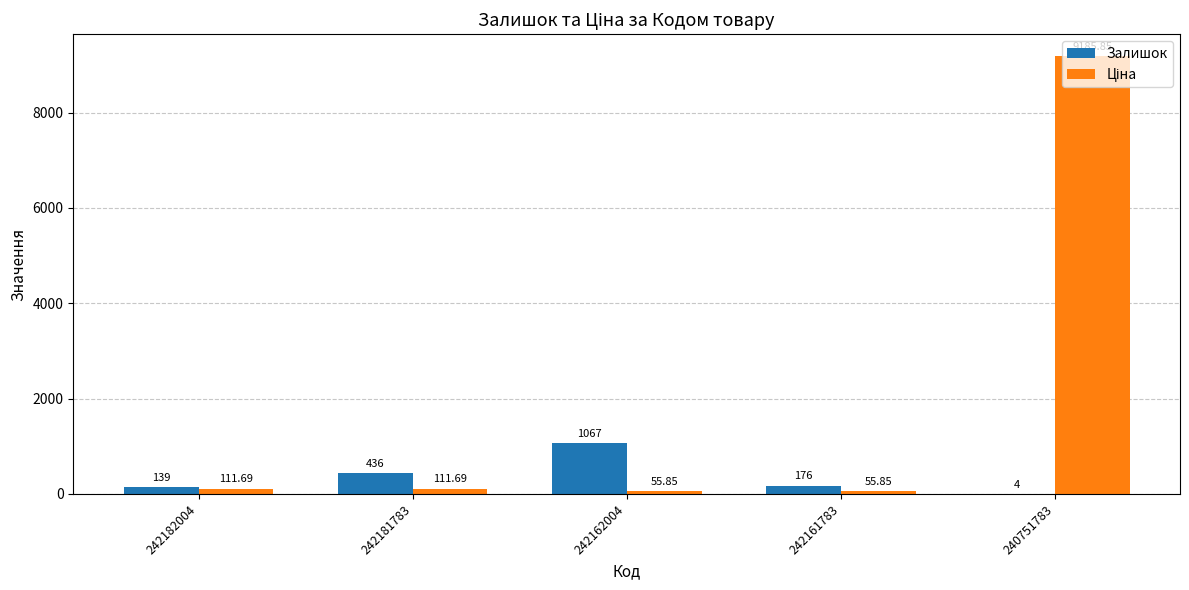

What is the sum of all Залишок values?

1822.0